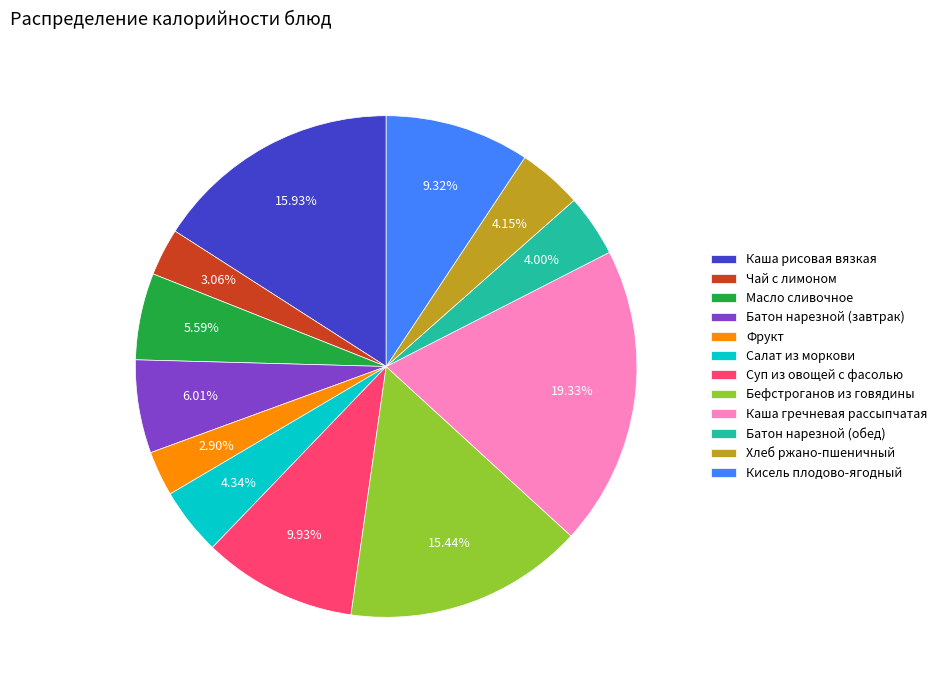

To the nearest percent, what portion does Каша гречневая рассыпчатая represent?

19%